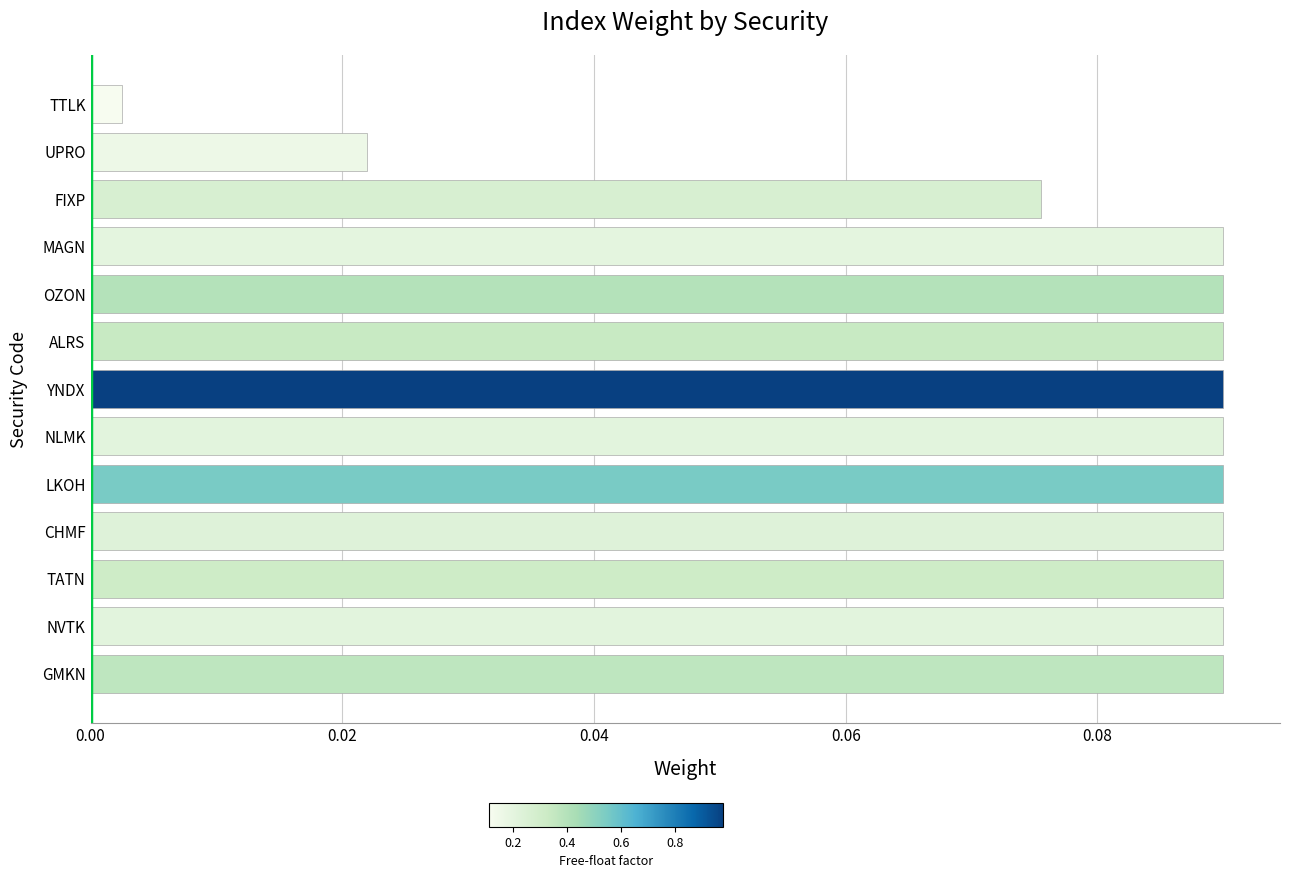

What is the sum of all values?

1.0